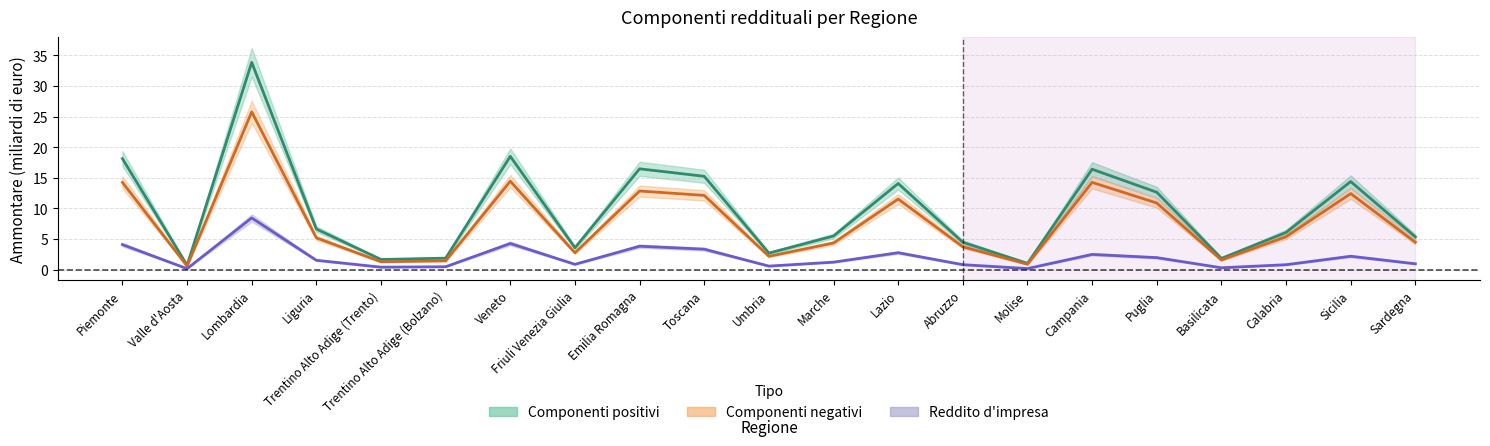

Is the value of Componenti positivi - Ammontare at Basilicata greater than the value of Reddito d'impresa - Ammontare at Calabria?

Yes